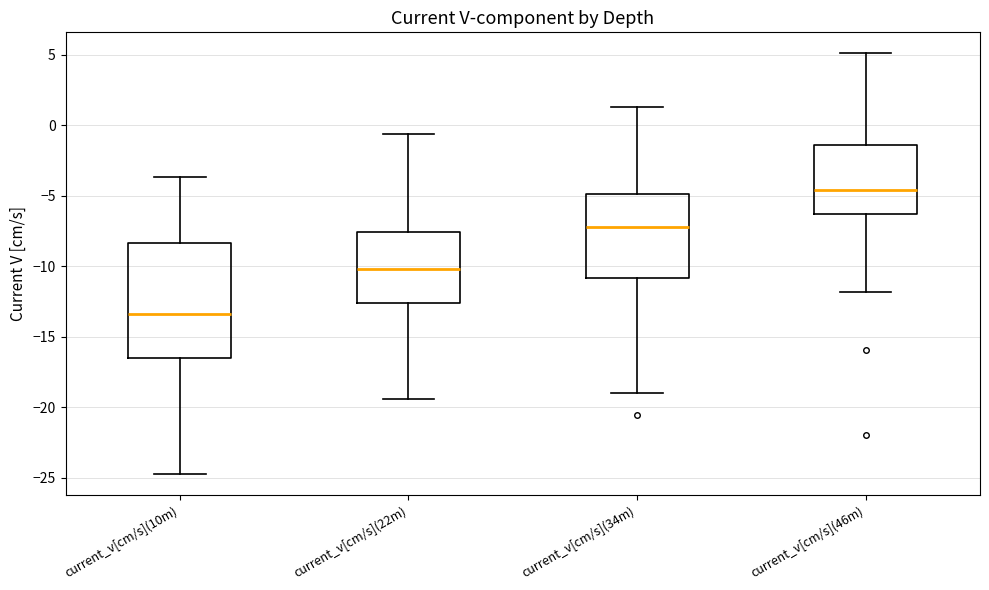

Where does the median line of the box for current_v[cm/s](10m) sit on the y-axis? The values are not printed on the chart, so give them approximately, as read against the axis.

-13.5